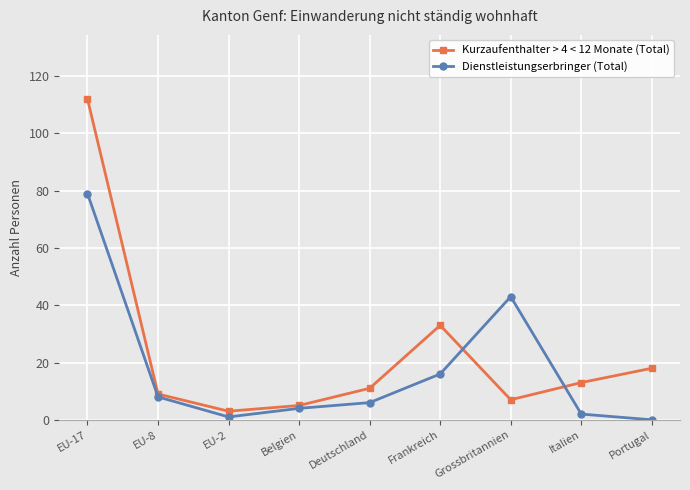

What value does the Kurzaufenthalter > 4 < 12 Monate (Total) series have at Belgien?

5